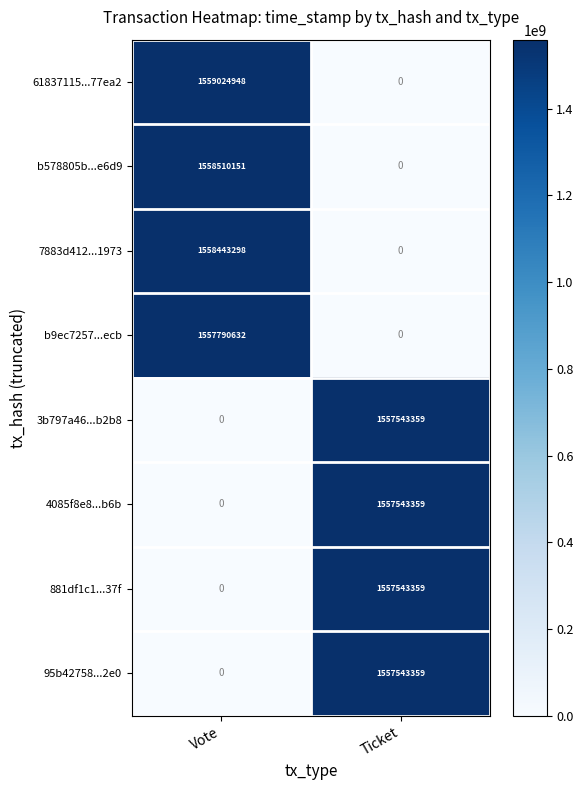

Which series has the widest spread of values?

61837115...77ea2